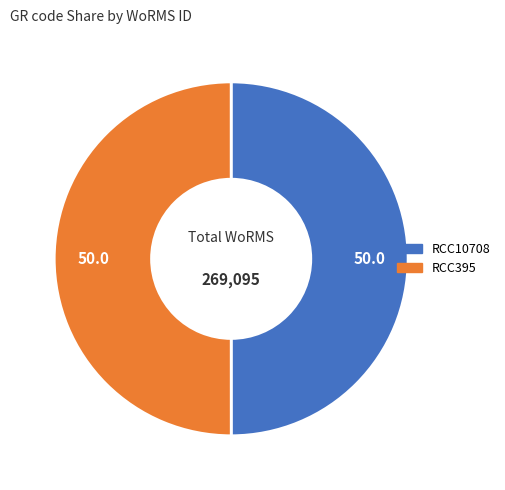

Combined, do RCC395 and RCC10708 account for over 50%?

Yes